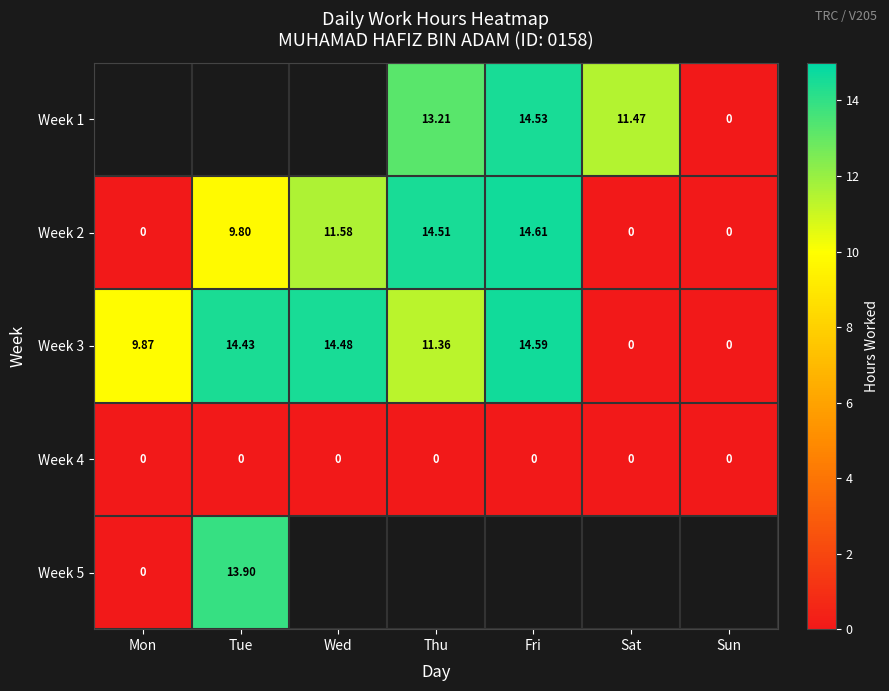

What is the spread (max minus min) of values at Sat?

11.5